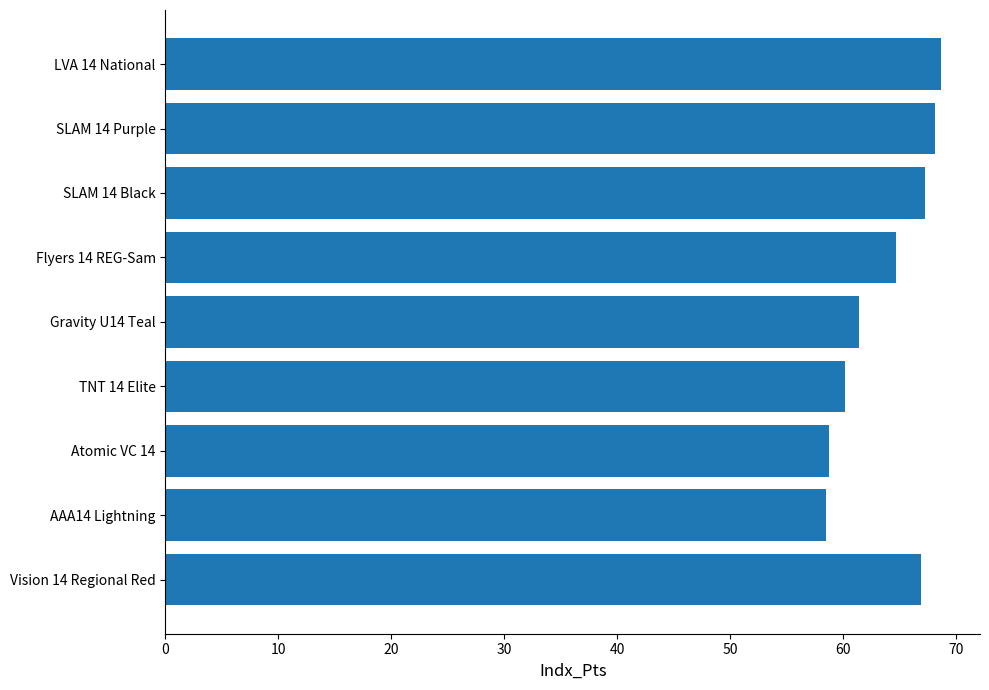

The value at Vision 14 Regional Red is 66.9. True or false?

True